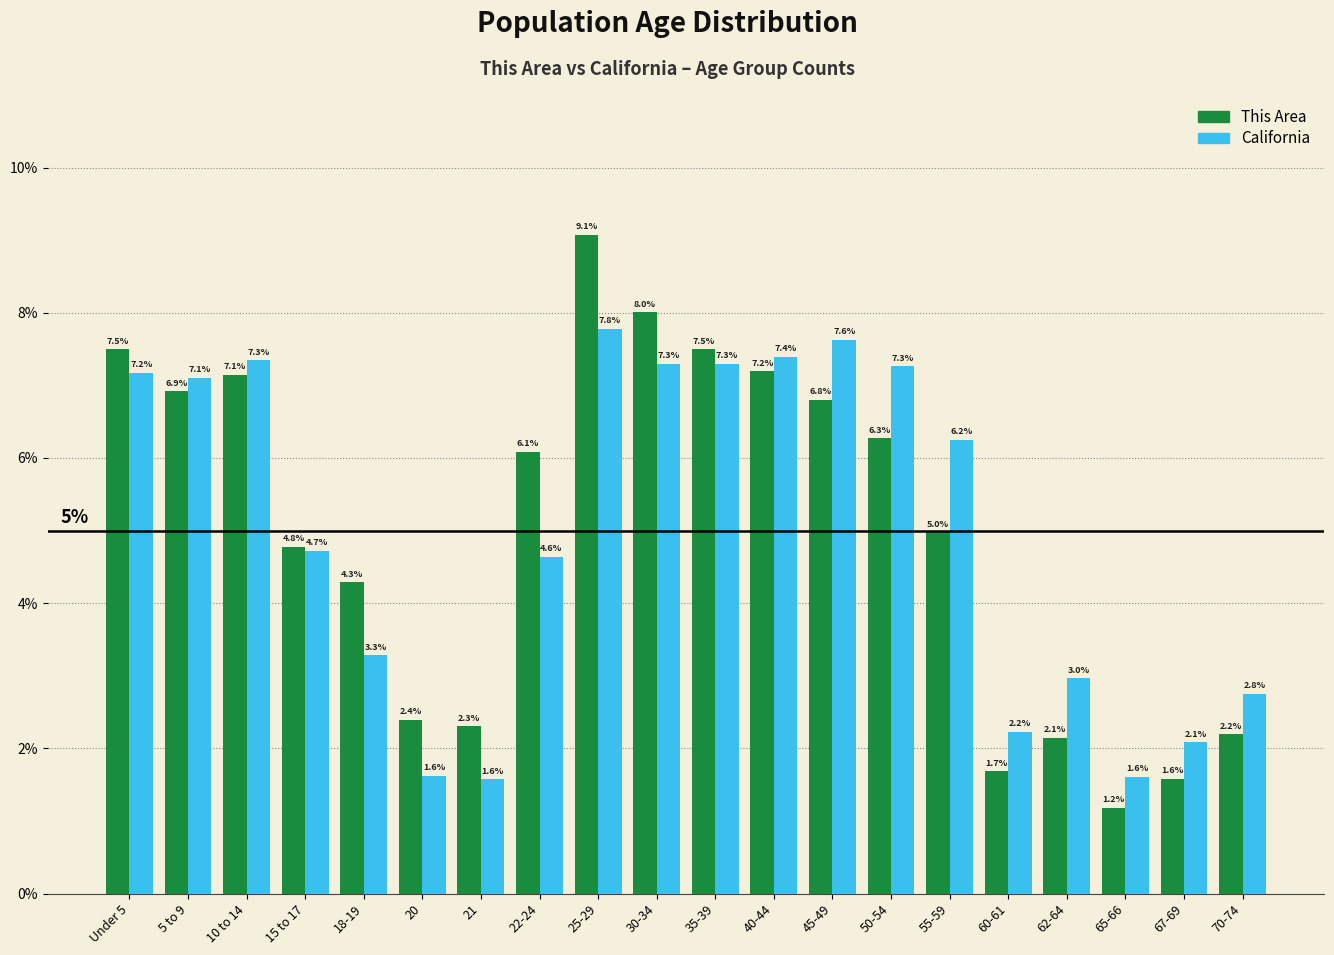

Reading right to left, transcribe all the data shown in this chart.

This Area: 2.2	1.6	1.2	2.1	1.7	5.0	6.3	6.8	7.2	7.5	8.0	9.1	6.1	2.3	2.4	4.3	4.8	7.1	6.9	7.5
California: 2.8	2.1	1.6	3.0	2.2	6.2	7.3	7.6	7.4	7.3	7.3	7.8	4.6	1.6	1.6	3.3	4.7	7.3	7.1	7.2